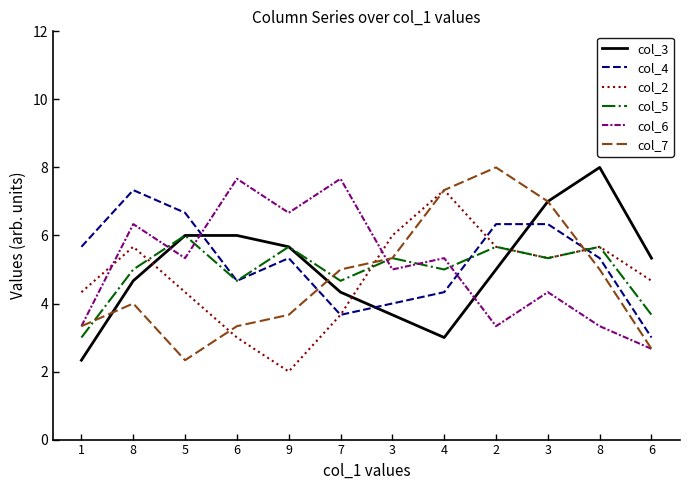

How many lines are shown in the chart?

6